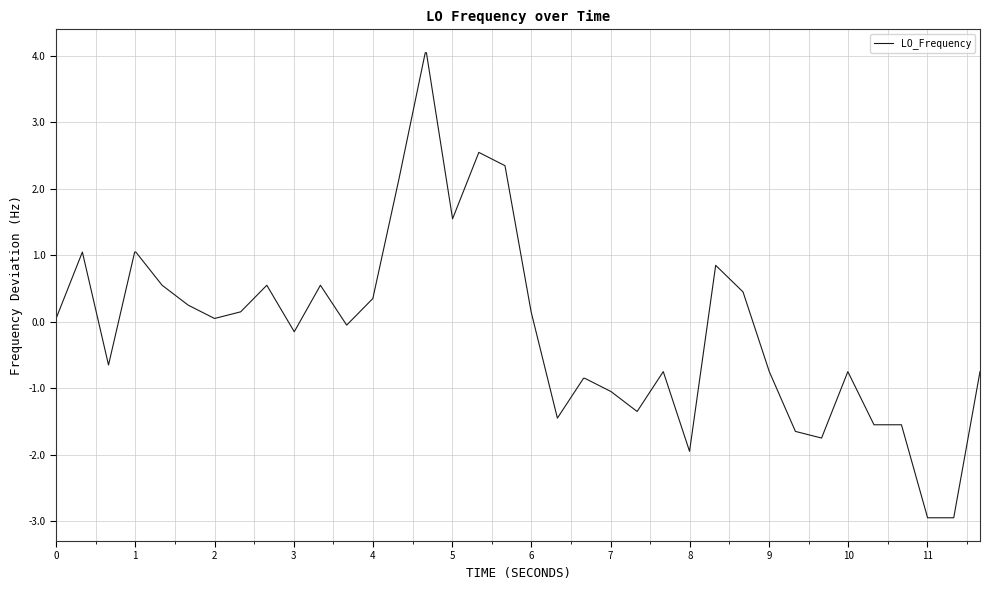

What is the smallest value displayed?

-2.9